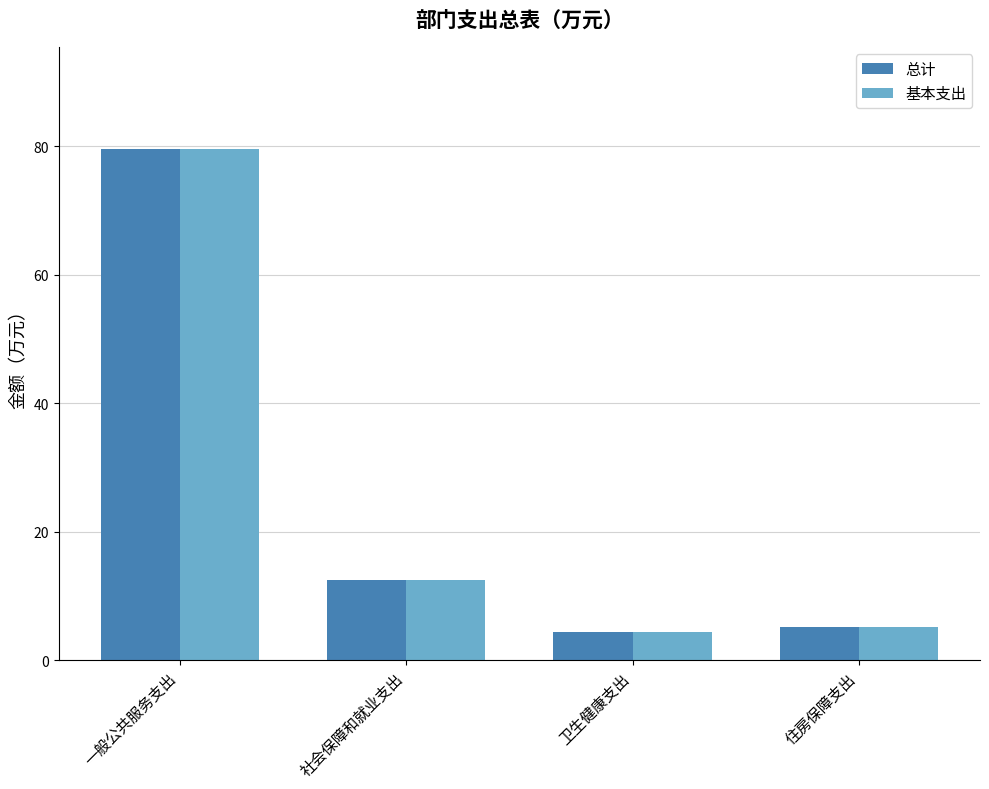

What is the difference between the 基本支出 values at 一般公共服务支出 and 卫生健康支出?

75.1